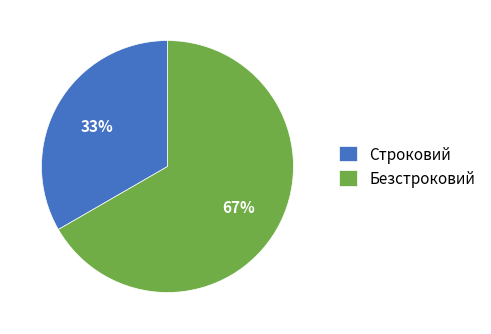

Does Безстроковий account for over 50% of the chart?

Yes